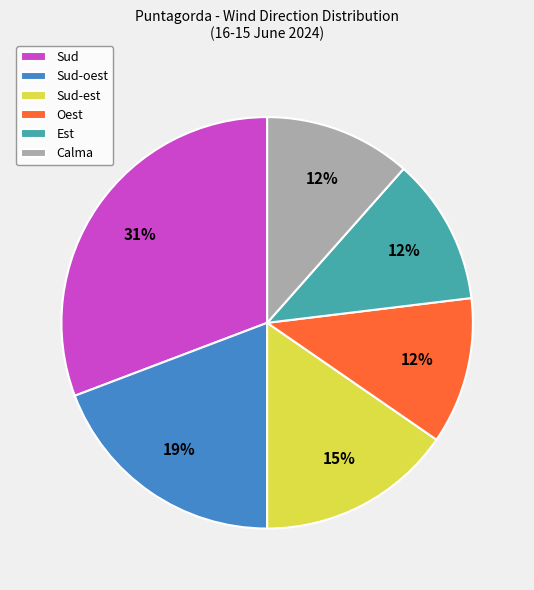

Does Sud account for over 50% of the chart?

No